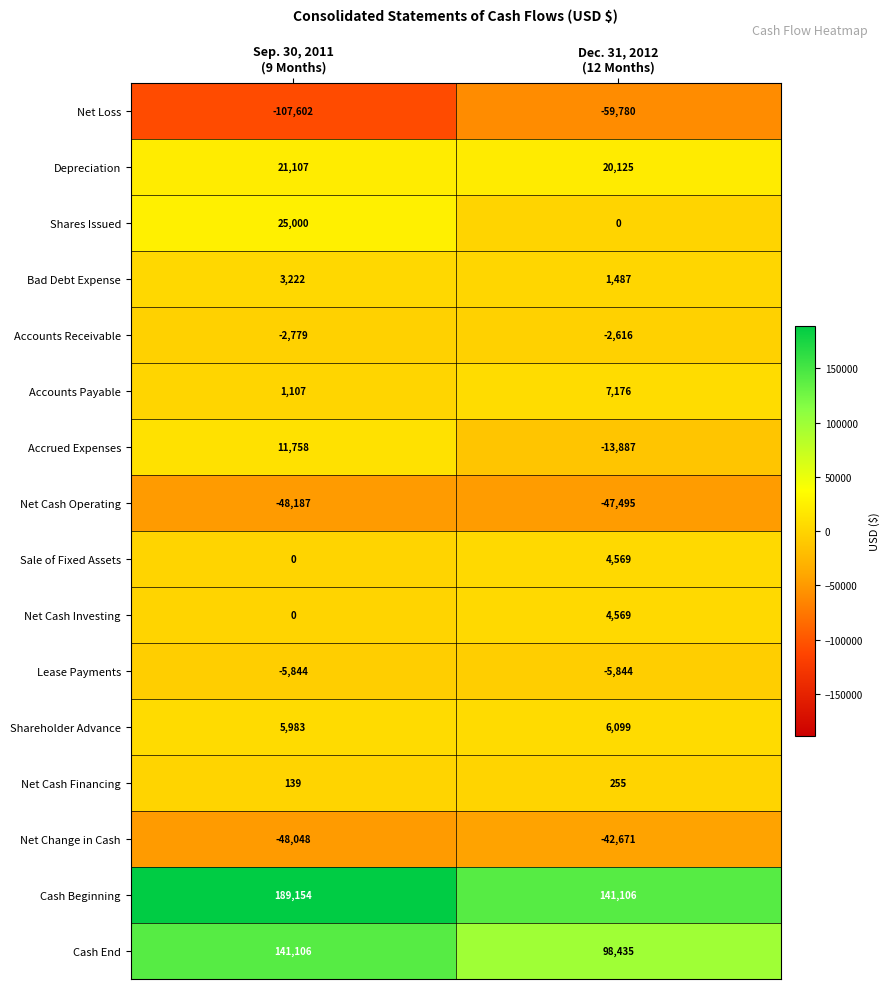

Count the number of data series in this chart.

16